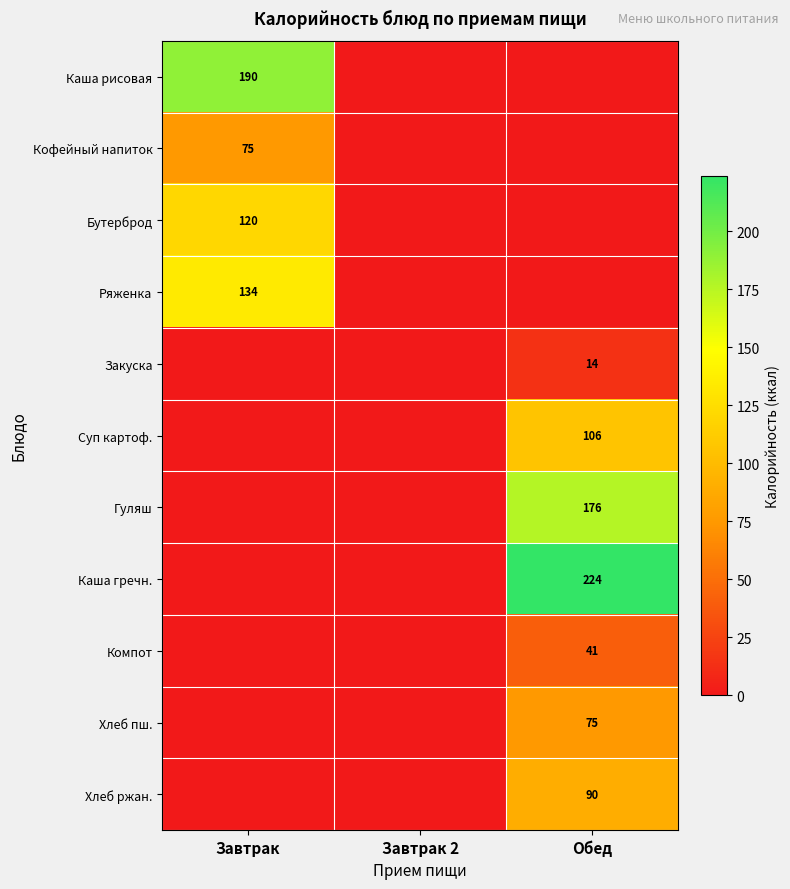

True or false: Компот has a value of 56 at Обед.

False